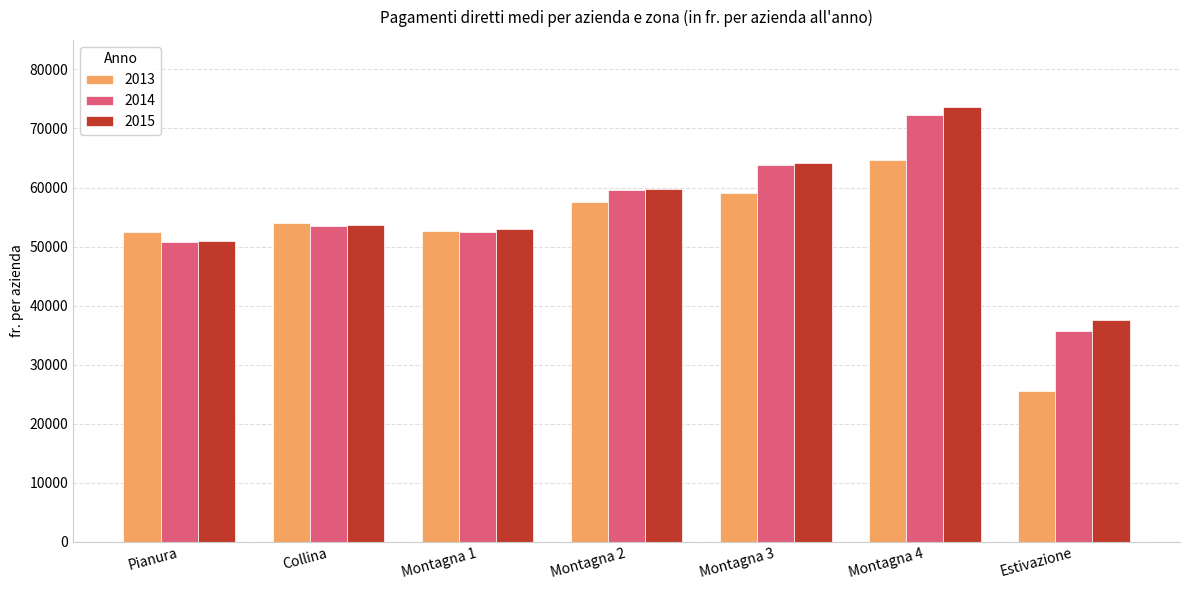

The value of 2013 at Montagna 4 is 64598.5. True or false?

True